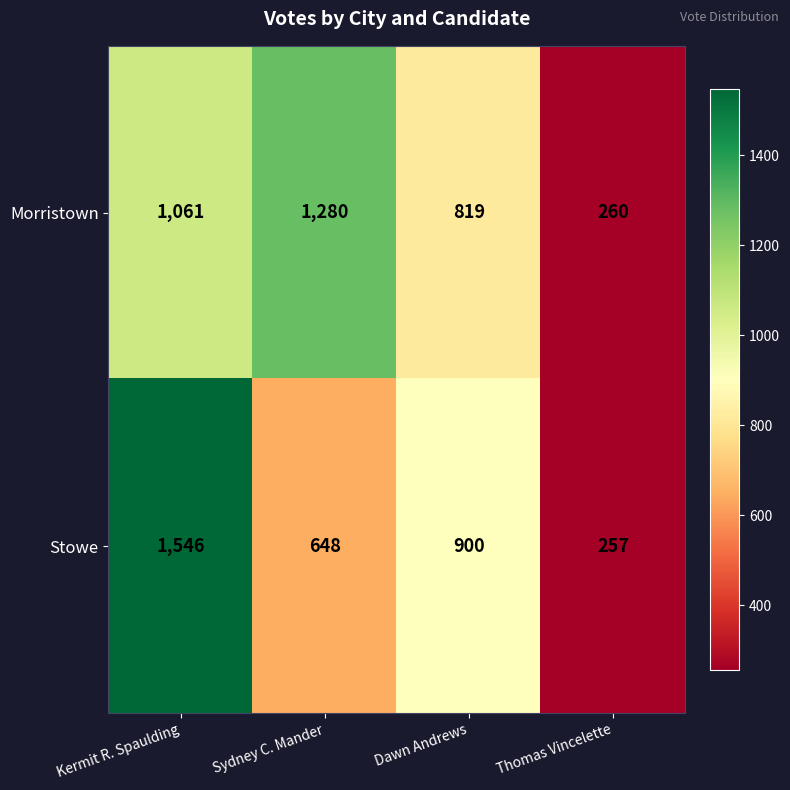

What is the sum of all Morristown values?

3420